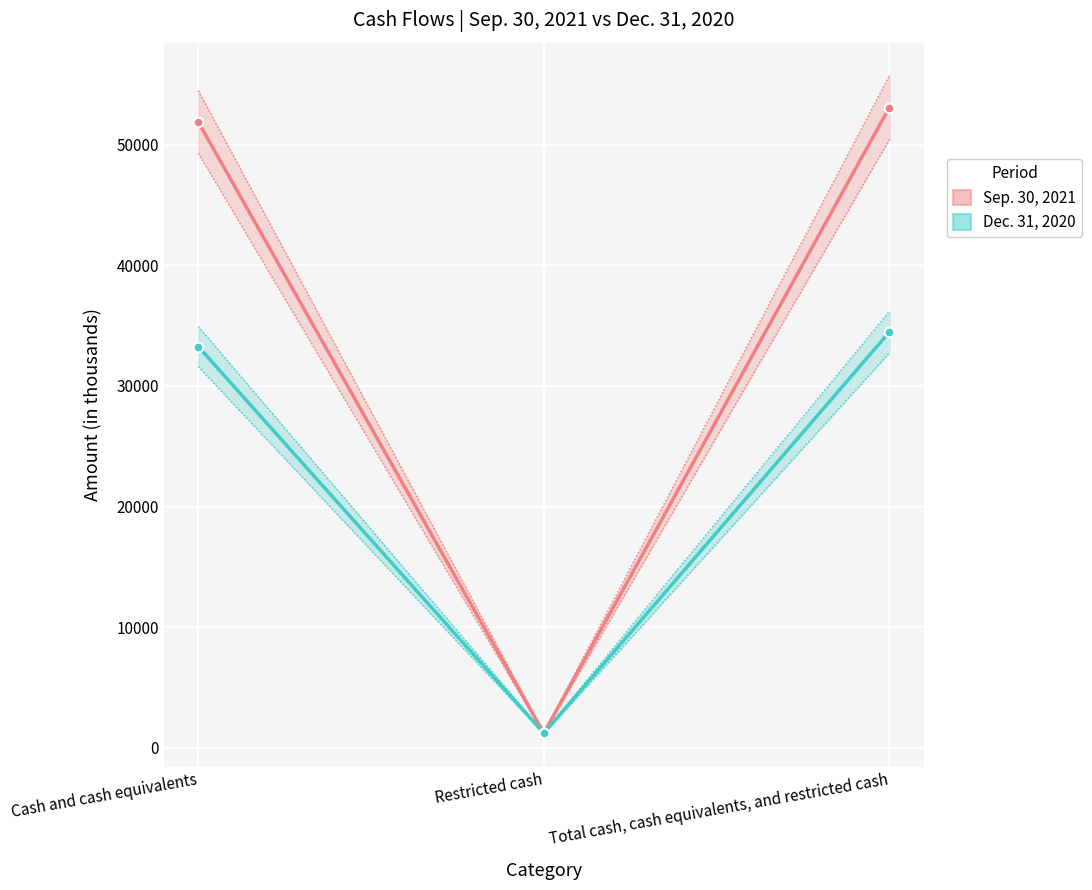

Is the value of Dec. 31, 2020 at Restricted cash greater than the value of Sep. 30, 2021 at Cash and cash equivalents?

No